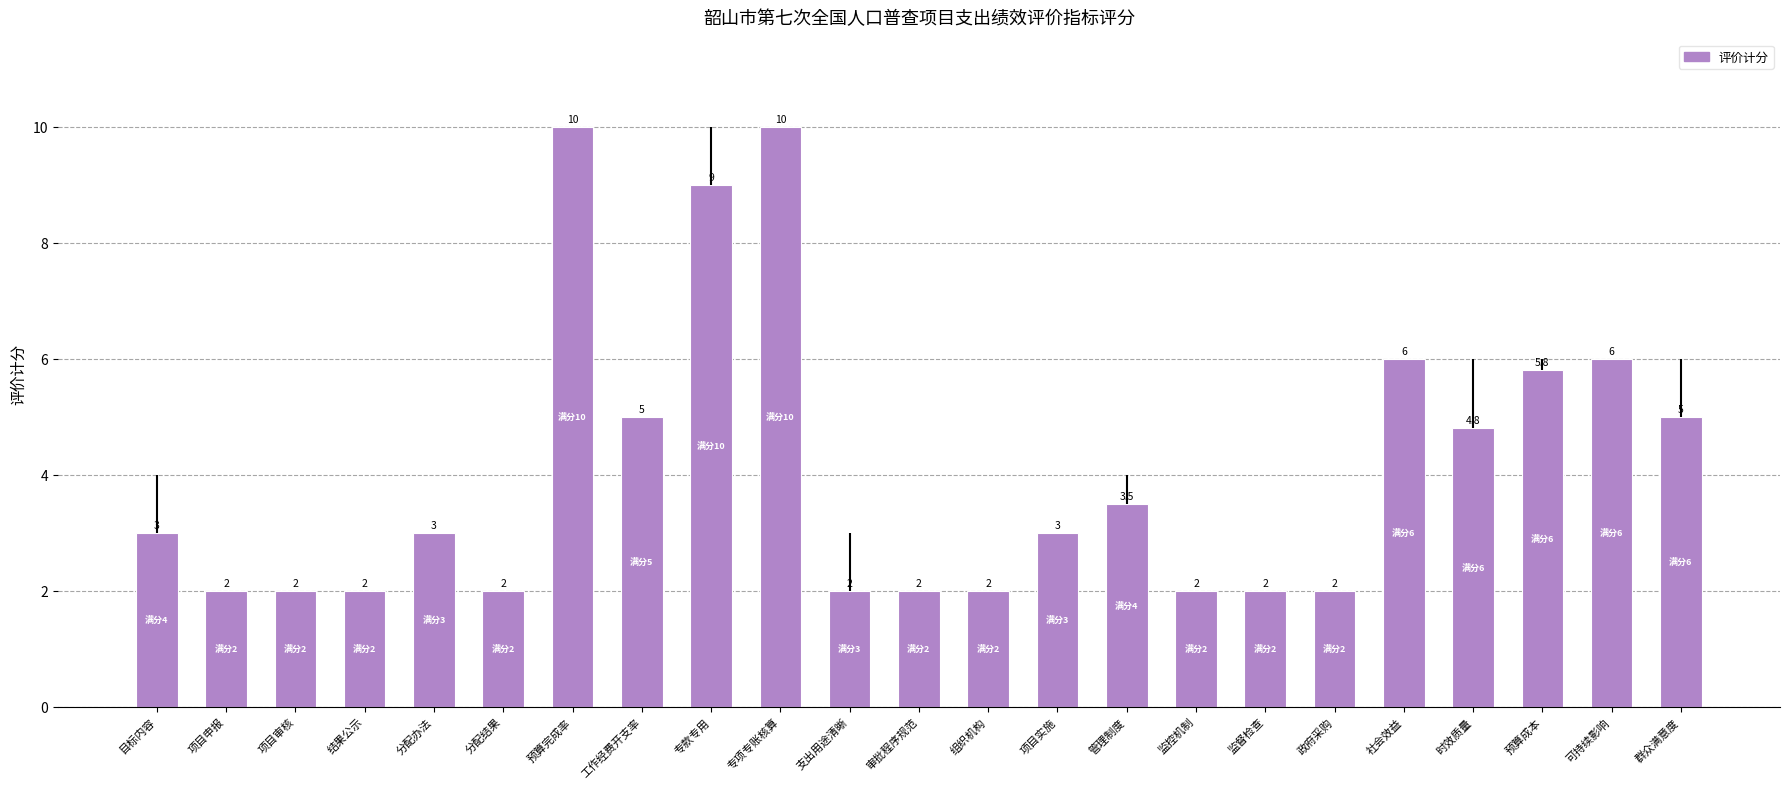

How many distinct data groups are displayed?

1